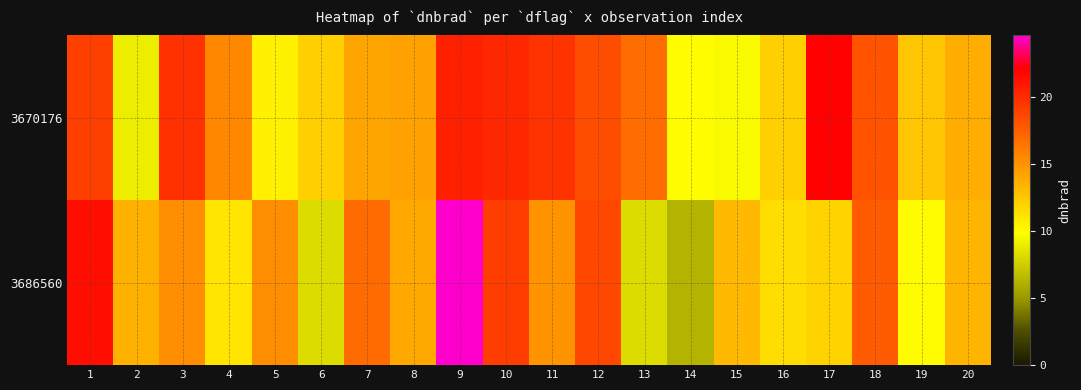

At which category is the sum across all series the highest?

9